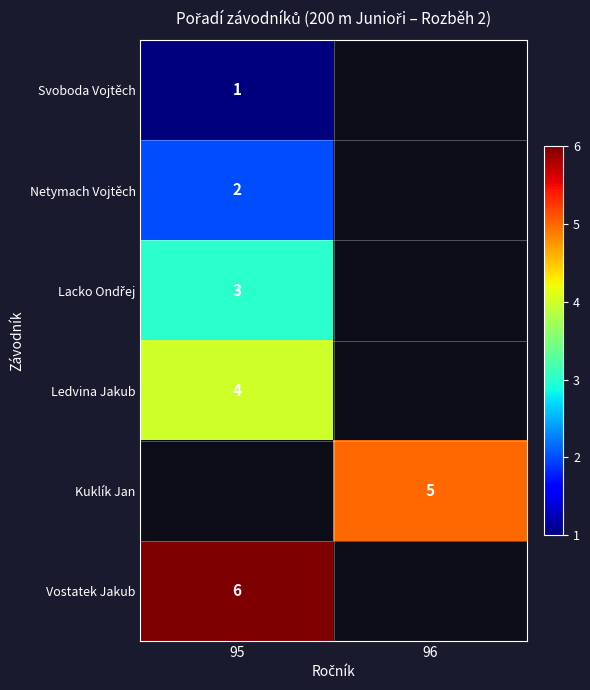

True or false: Netymach Vojtěch has a value of 1 at 95.

False